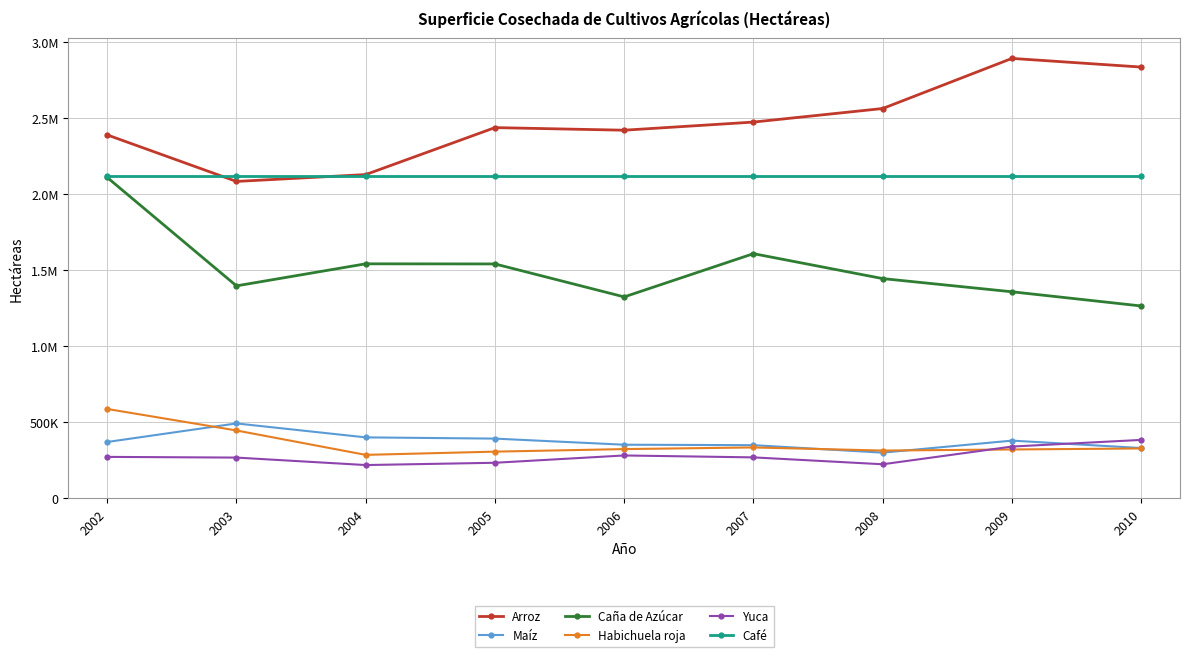

Is this an area chart (filled region under the line)?

No